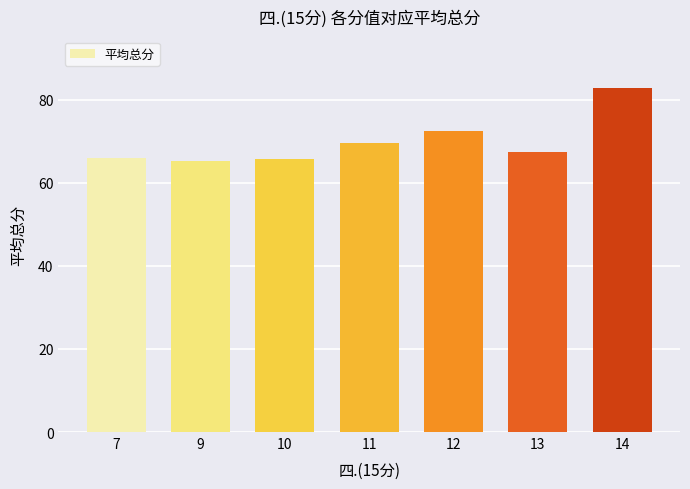

The chart shows a value of 72.6 at 12. True or false?

True